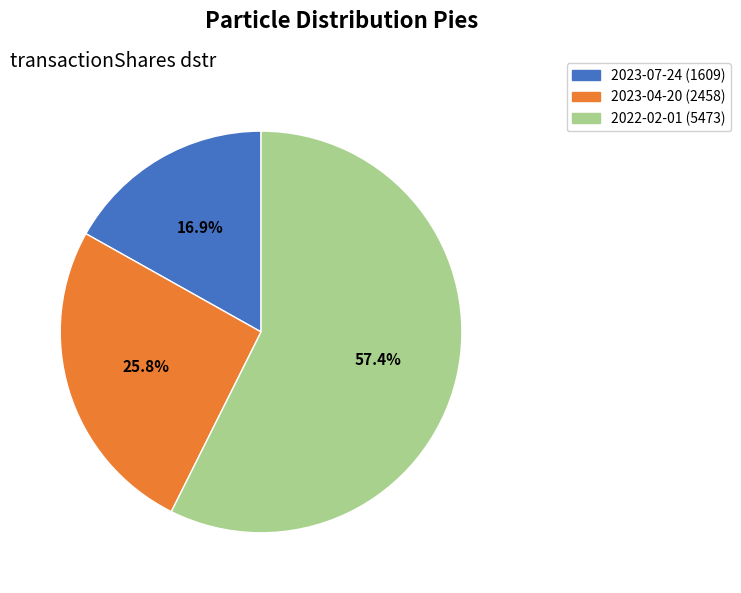

How many segments does this pie chart have?

3